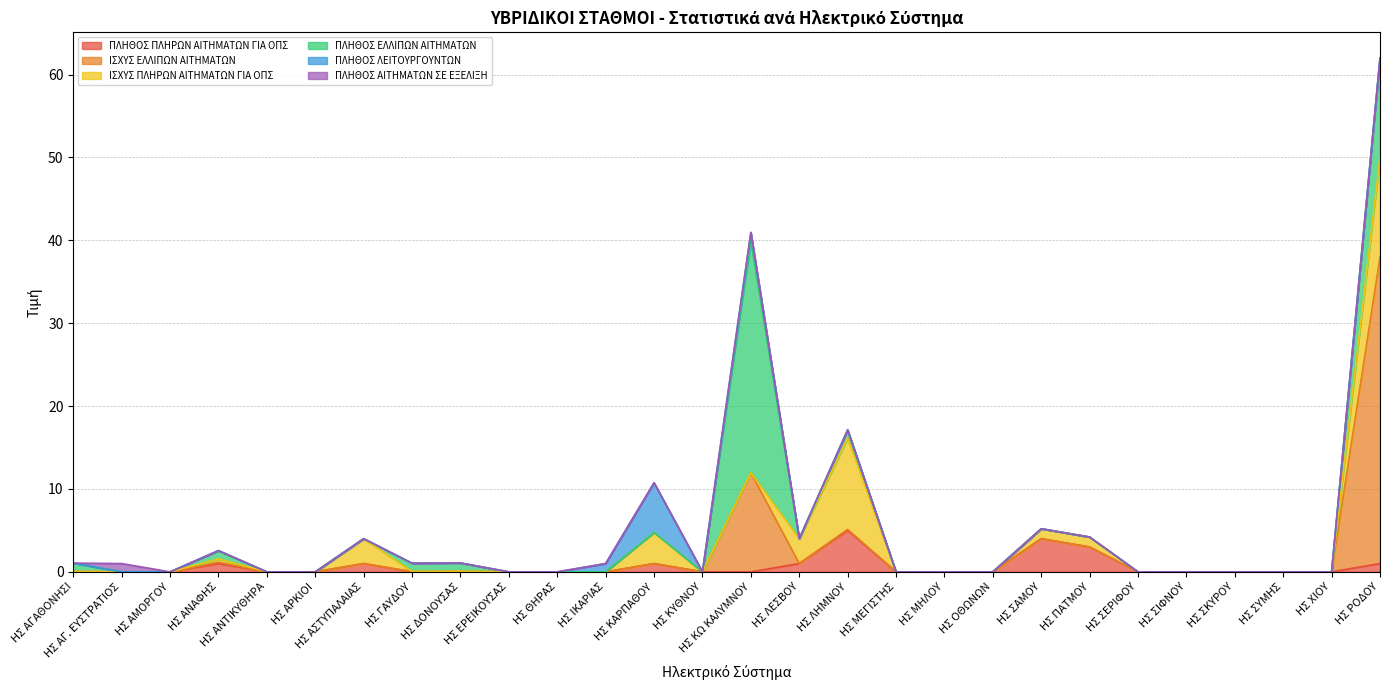

Does the chart have visible grid lines?

Yes